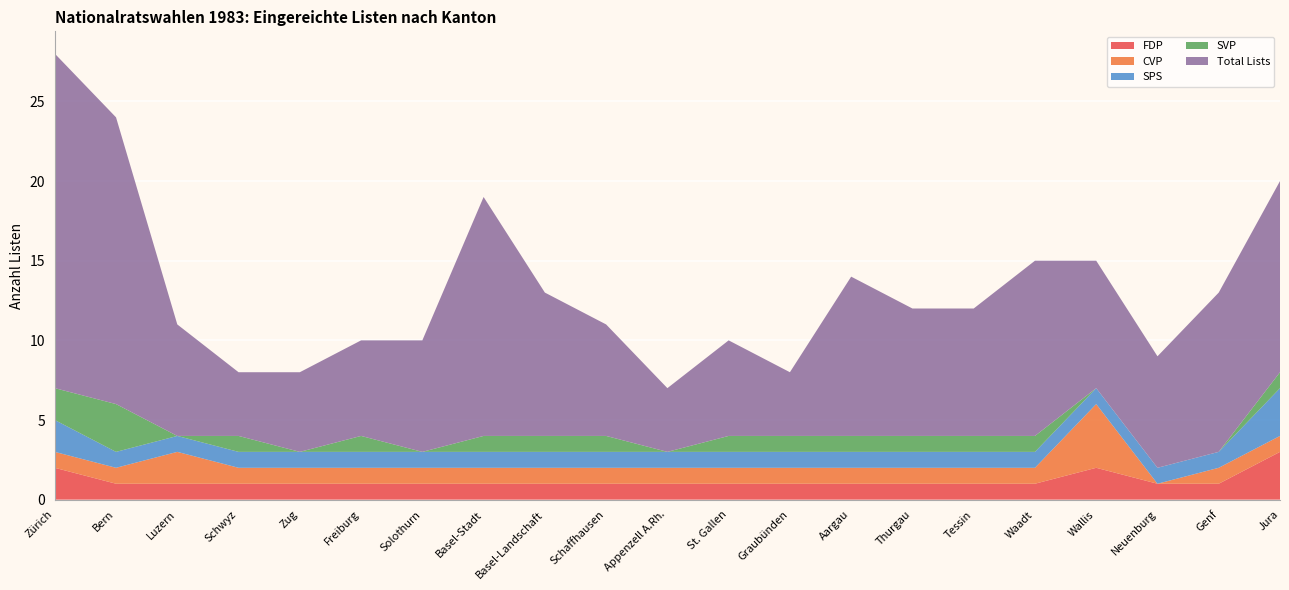

Reading left to right, transcribe all the data shown in this chart.

FDP: 2	1	1	1	1	1	1	1	1	1	1	1	1	1	1	1	1	2	1	1	3
CVP: 1	1	2	1	1	1	1	1	1	1	1	1	1	1	1	1	1	4	0	1	1
SPS: 2	1	1	1	1	1	1	1	1	1	1	1	1	1	1	1	1	1	1	1	3
SVP: 2	3	0	1	0	1	0	1	1	1	0	1	1	1	1	1	1	0	0	0	1
Total Lists: 21	18	7	4	5	6	7	15	9	7	4	6	4	10	8	8	11	8	7	10	12